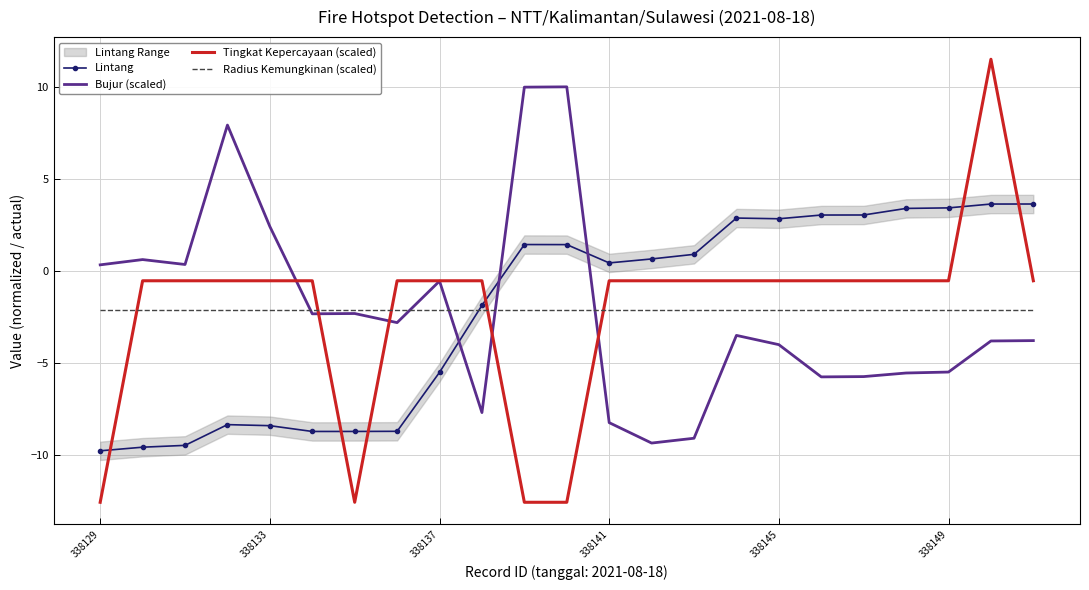

Which series has the largest total across all categories?

Bujur (scaled)